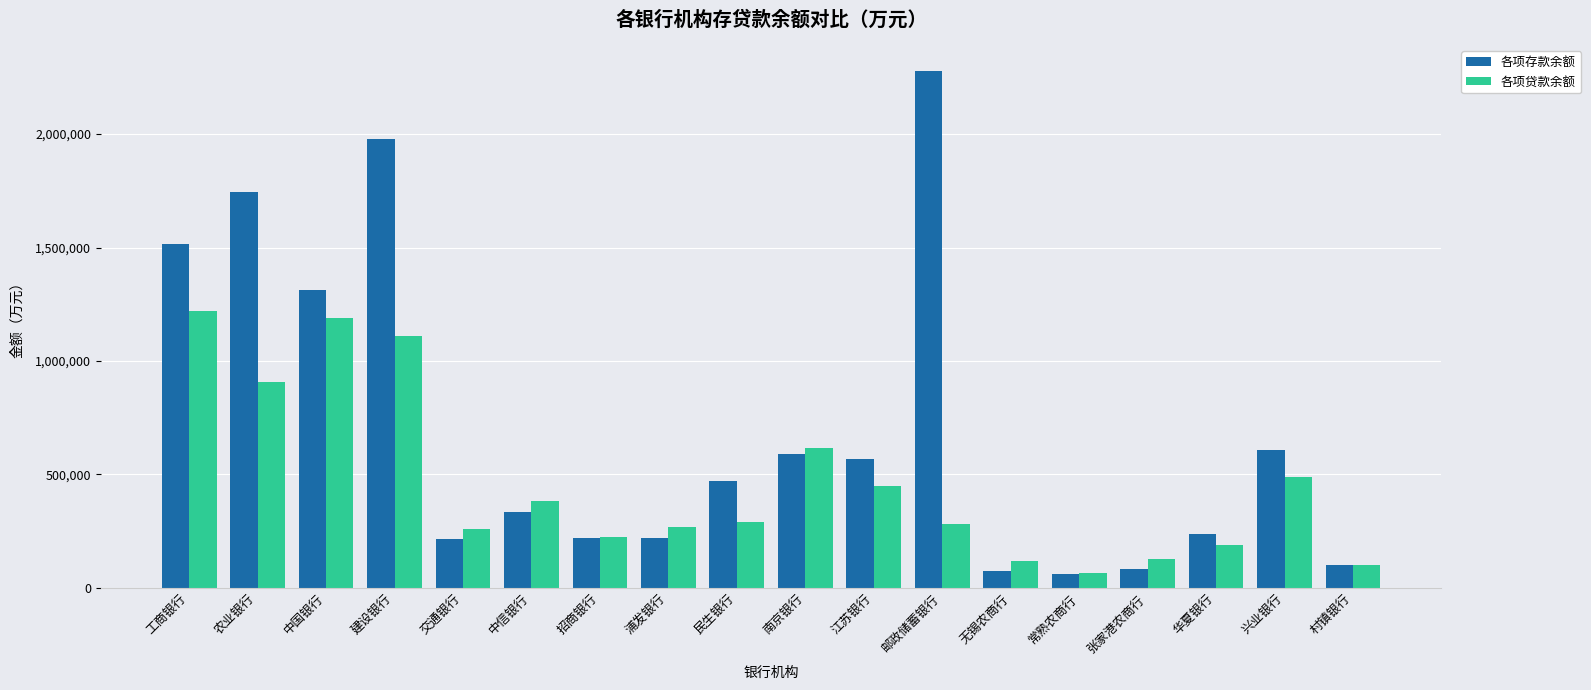

Which series has the widest spread of values?

各项存款余额